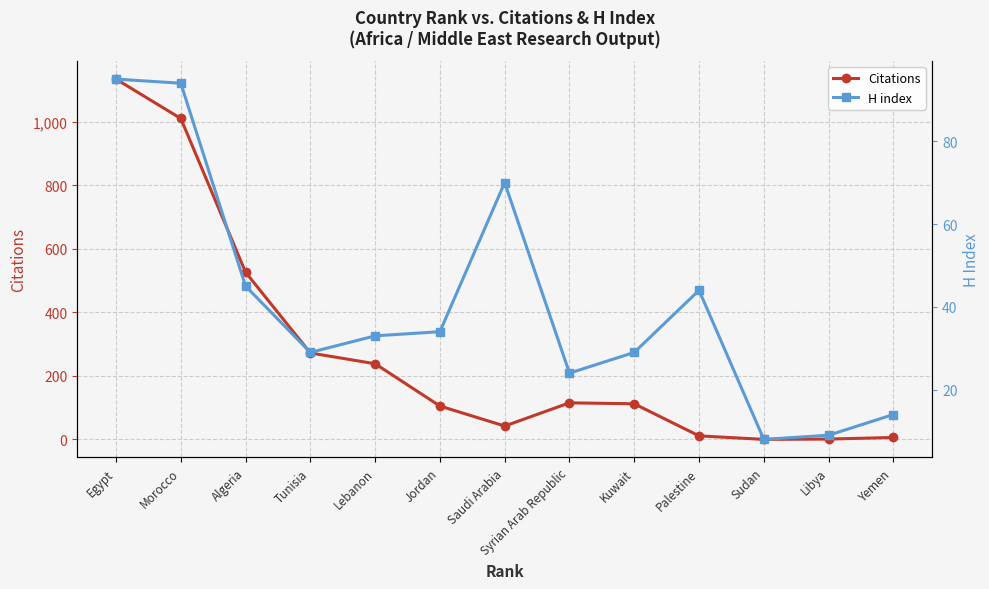

What are all the series names shown in the legend?

Citations, H index